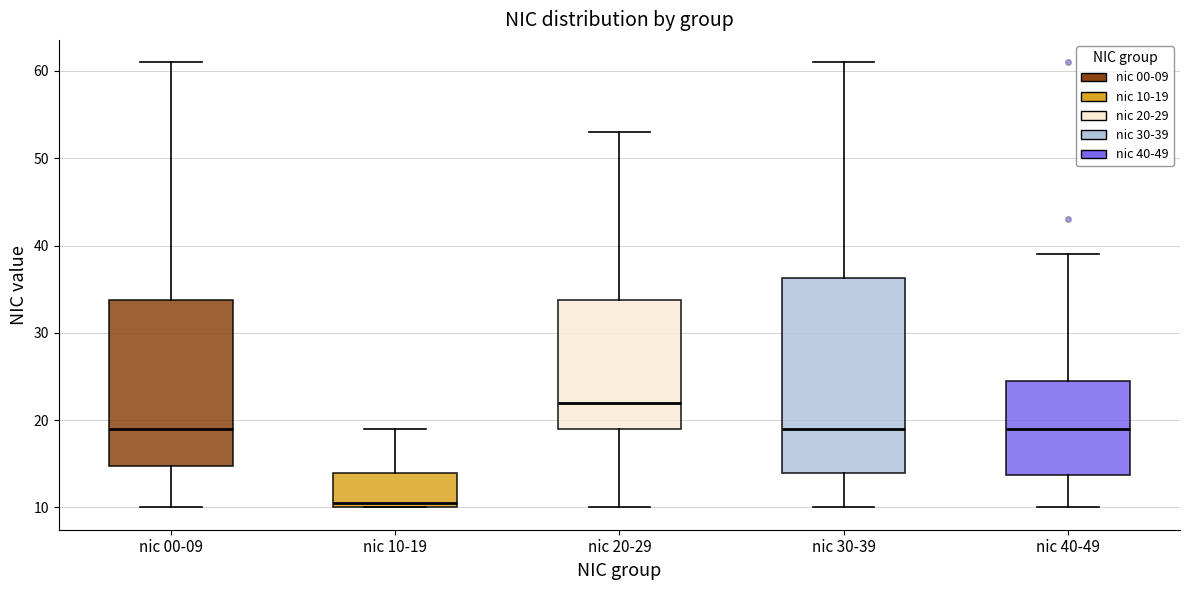

Reading left to right, transcribe this box plot: for each box, give where its median line is, the range the box spans, and where its two whiskers end, as read against the y-axis. The values are not printed on the chart, so give them approximately, as read against the axis.

nic 00-09: median 19, box 15 to 34, whiskers 10 to 61
nic 10-19: median 11, box 10 to 14, whiskers 10 to 19
nic 20-29: median 22, box 19 to 34, whiskers 10 to 53
nic 30-39: median 19, box 14 to 36, whiskers 10 to 61
nic 40-49: median 19, box 14 to 25, whiskers 10 to 39